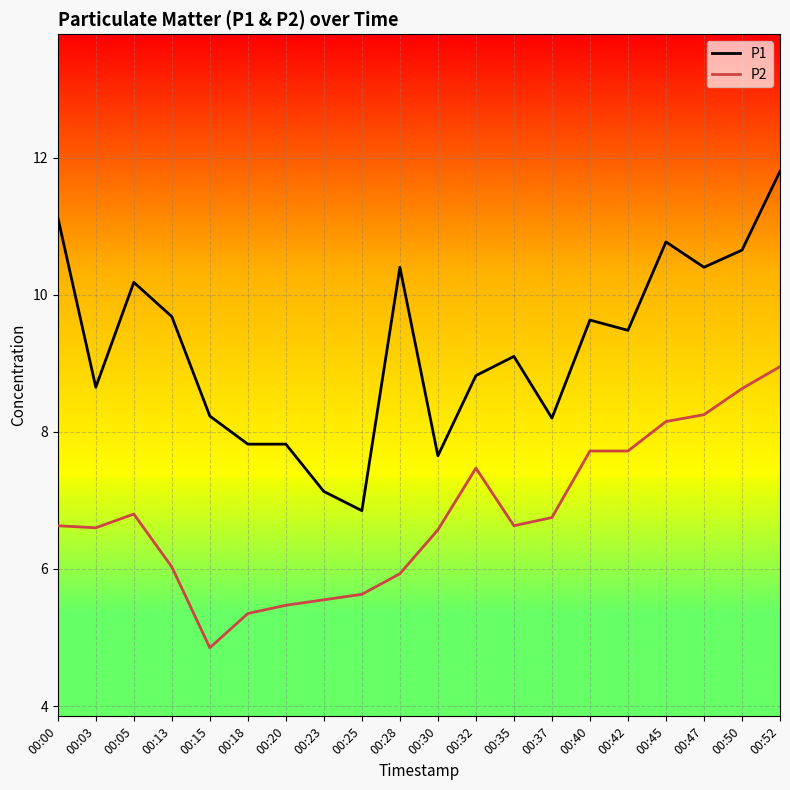

Count the number of data series in this chart.

2